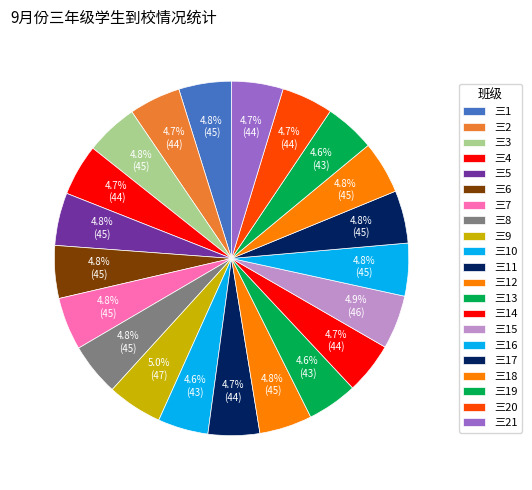

How many slices are in this pie chart?

21